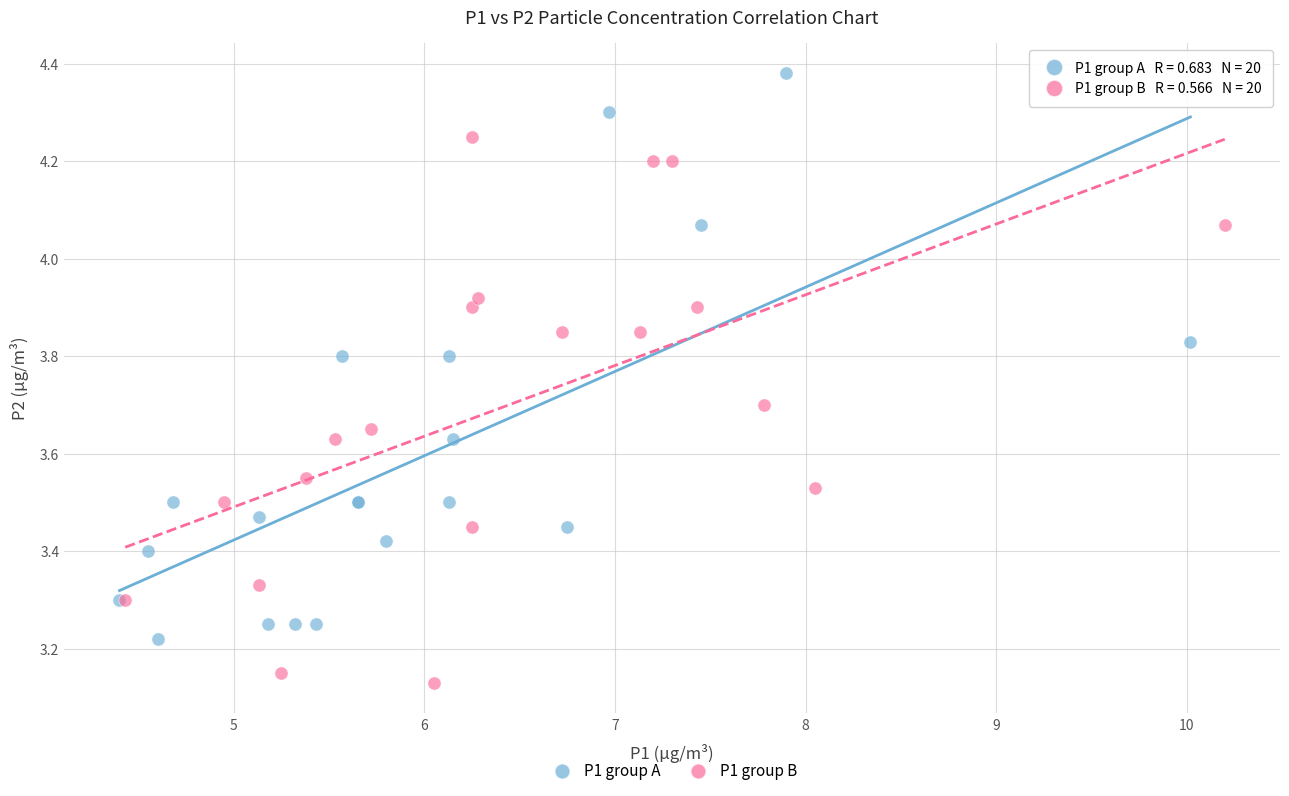

Which series reaches the minimum Y coordinate?

P1 group B